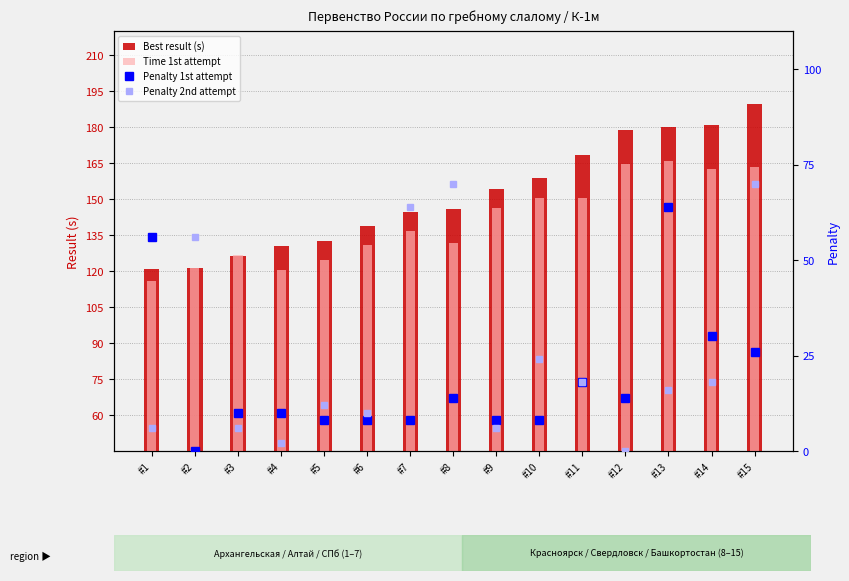

True or false: Best result (s) has a value of 130.3 at #4.

True